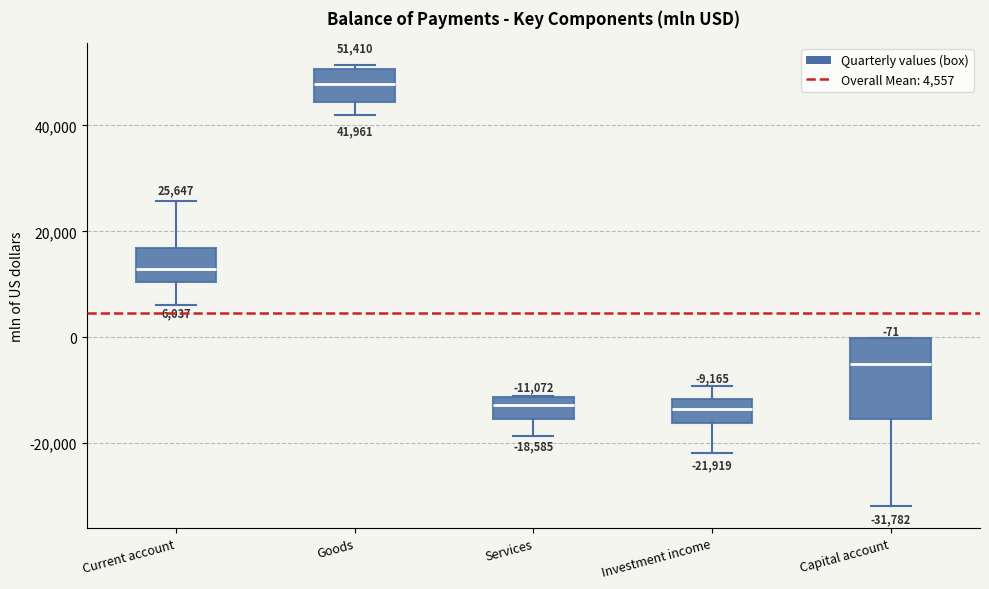

Comparing the boxes themselves (not the whiskers), which one is the tallest?

Capital account